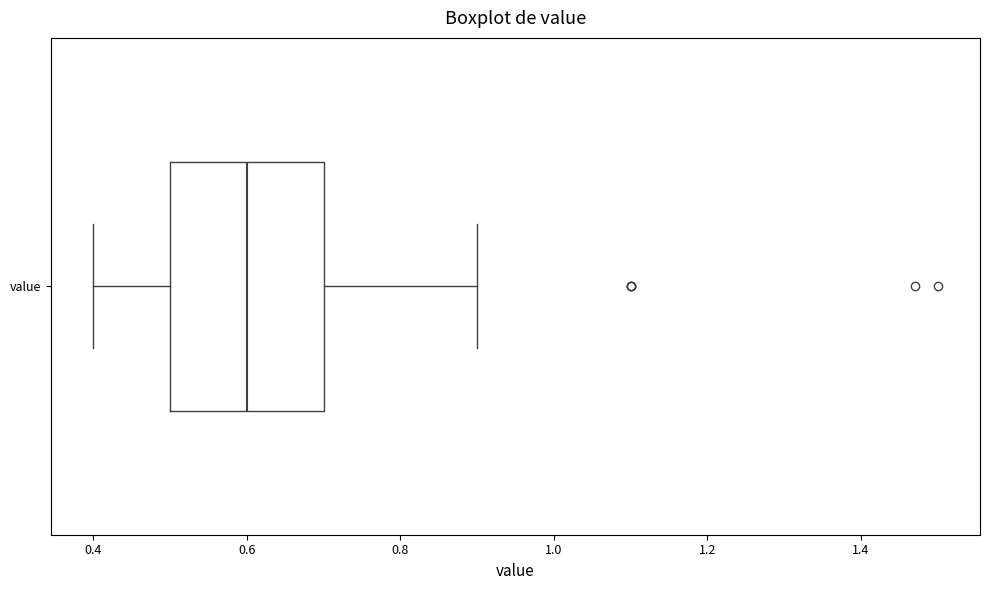

Where does the left whisker of the box for value end on the x-axis? The values are not printed on the chart, so give them approximately, as read against the axis.

0.4